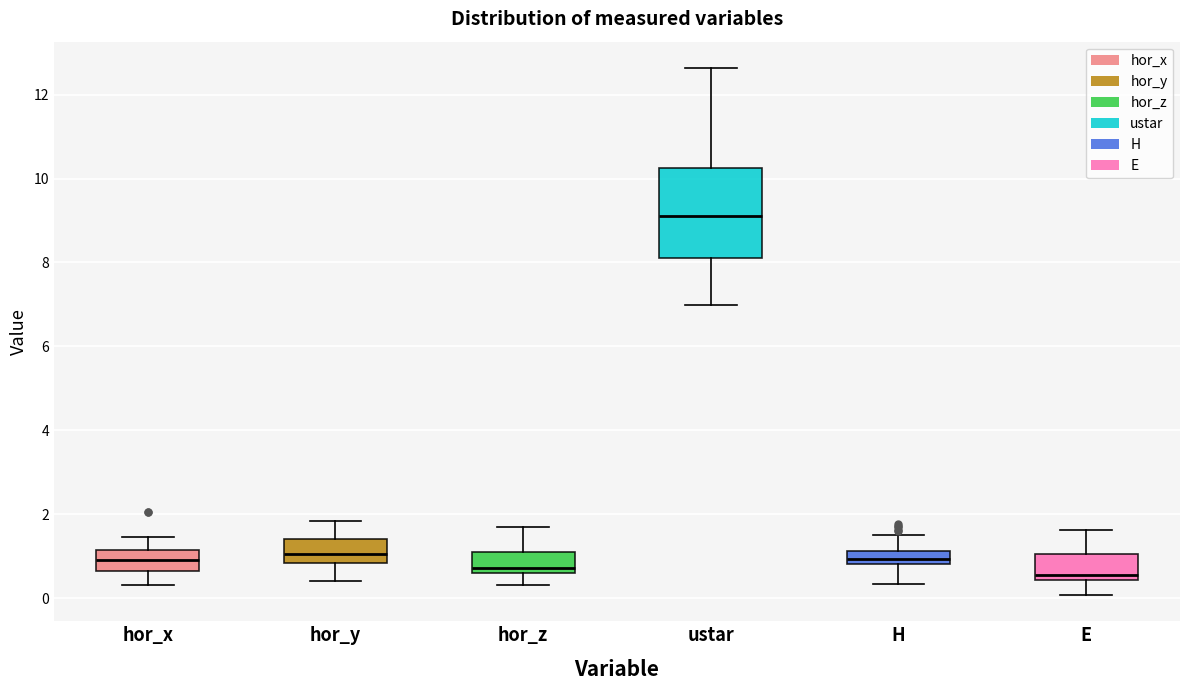

Reading left to right, read every box against the y-axis: the position of its median line, the range the box covers, and the ends of its whiskers. The values are not printed on the chart, so give them approximately, as read against the axis.

hor_x: median 1.0, box 0.6 to 1.2, whiskers 0.4 to 1.4
hor_y: median 1.0, box 0.8 to 1.4, whiskers 0.4 to 1.8
hor_z: median 0.8, box 0.6 to 1.0, whiskers 0.4 to 1.6
ustar: median 9.2, box 8.0 to 10.2, whiskers 7.0 to 12.6
H: median 1.0, box 0.8 to 1.2, whiskers 0.4 to 1.4
E: median 0.6, box 0.4 to 1.0, whiskers 0.0 to 1.6